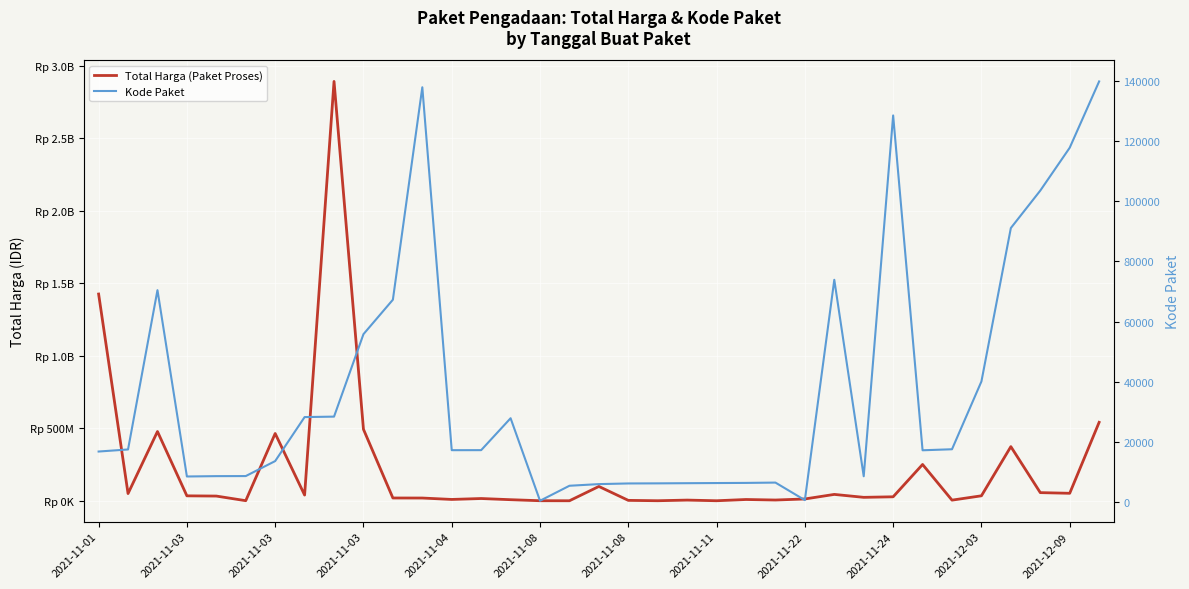

Reading left to right, extract all data points from this chart.

Total Harga (Paket Proses): 1425867900	49730040	477600000	34000000	32441200	577875	464002100	39440000	2892122000	493000000	19175000	18900000	9180000	15513960	7401240	333600	78000	98772570	2772000	265000	4672200	182000	8742500	5129000	12453900	43859200	23653000	27412000	250350000	4350000	34292000	373404000	56152800	51601000	541071000
Kode Paket: 16823	17509	70453	8530	8646	8668	13652	28271	28425	55826	67279	137876	17272	17283	27891	464	5449	5997	6214	6246	6300	6350	6397	6503	675	73894	8601	128516	17238	17580	40112	91101	103541	117783	139817